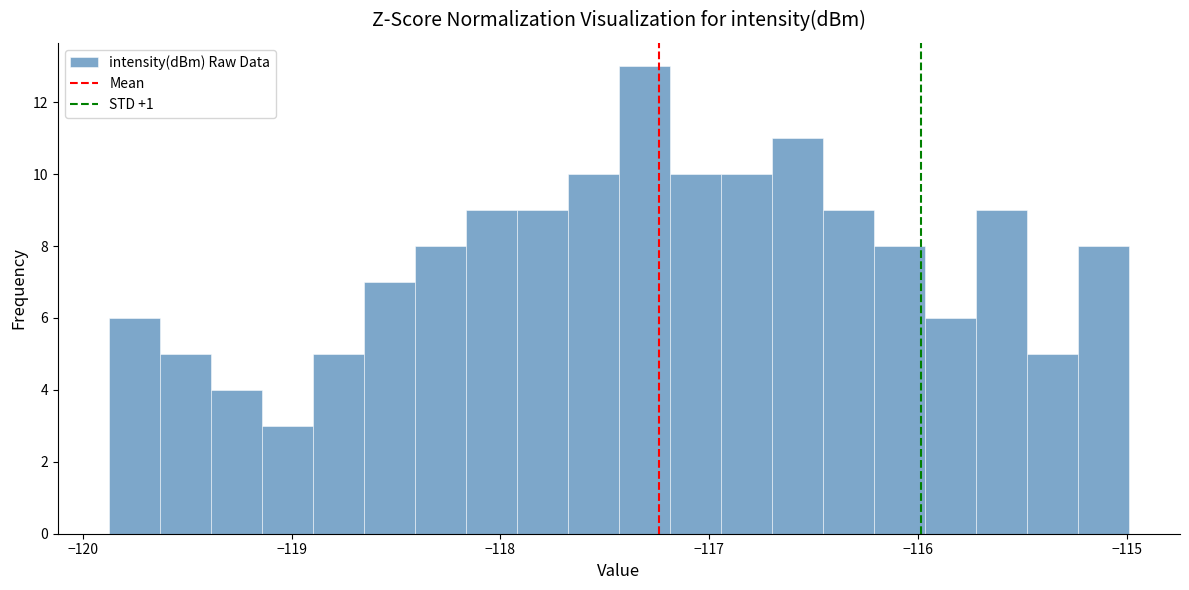

Around what value on the x-axis is the tallest bar? Give the approximate position of its centre, as read against the axis.

-117.3